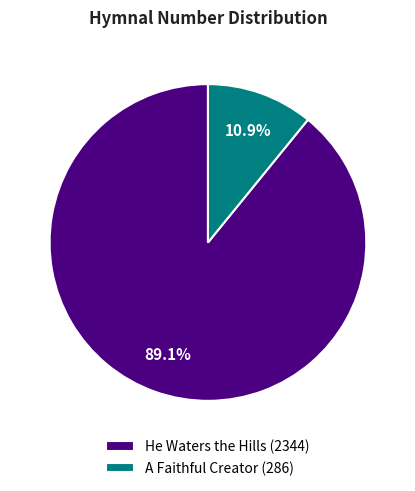

What percentage is the A Faithful Creator slice, to the nearest percent?

11%